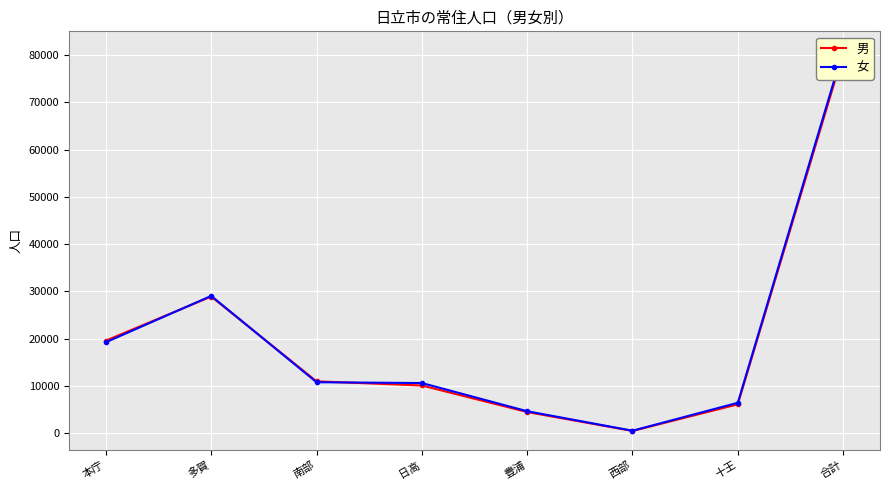

Between 多賀 and 西部, which series saw the biggest shift?

女